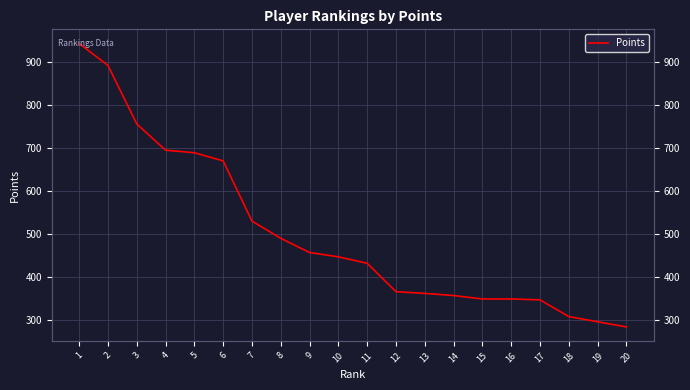

What is the value of the 15th point from the left?

350